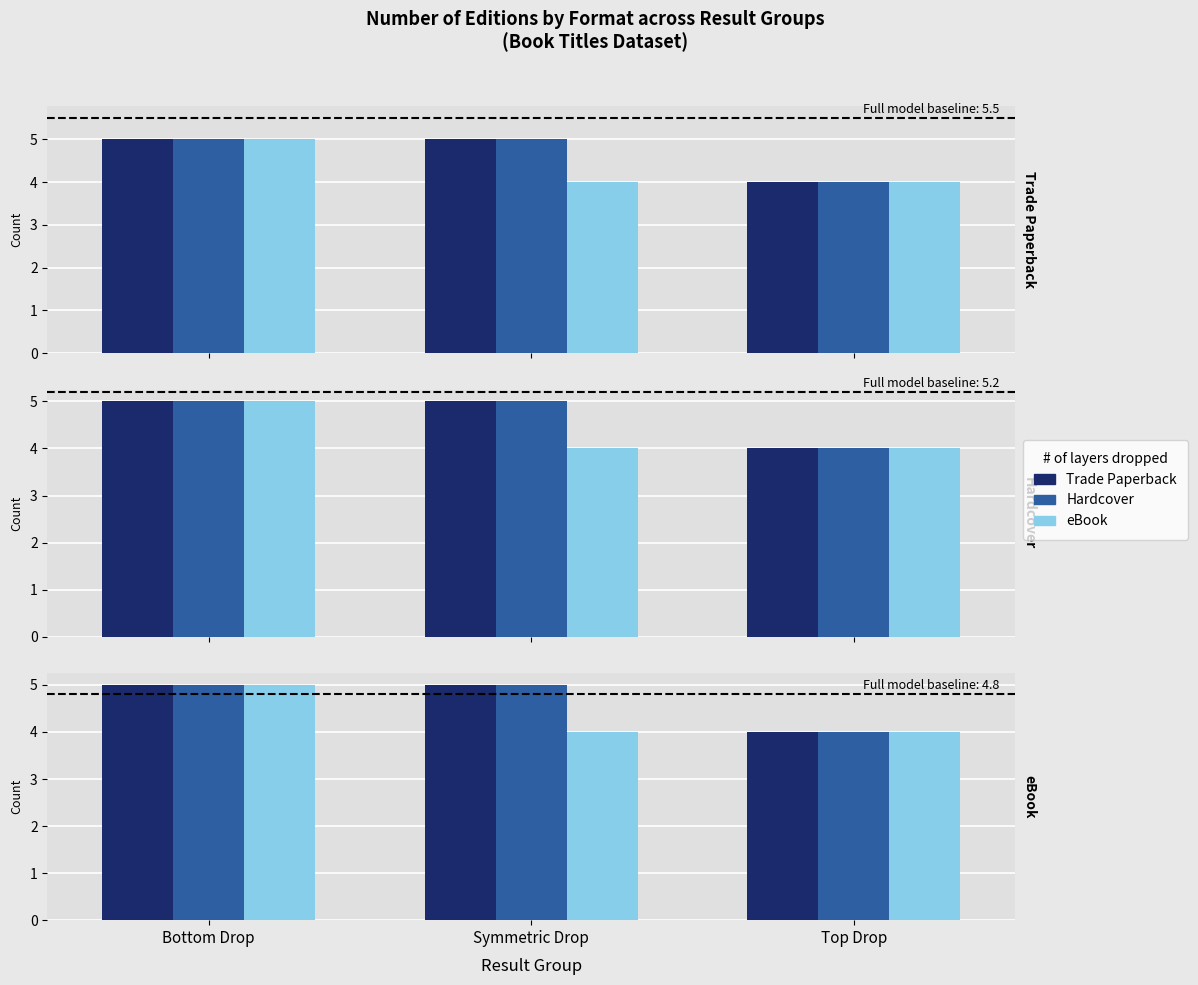

What is the minimum value shown in the chart?

4